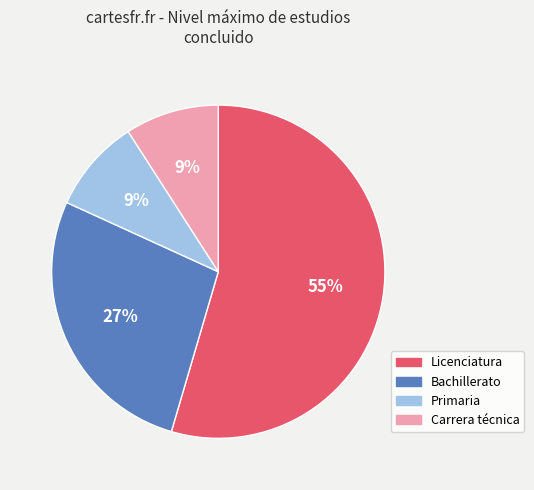

Count the number of slices in the pie.

4